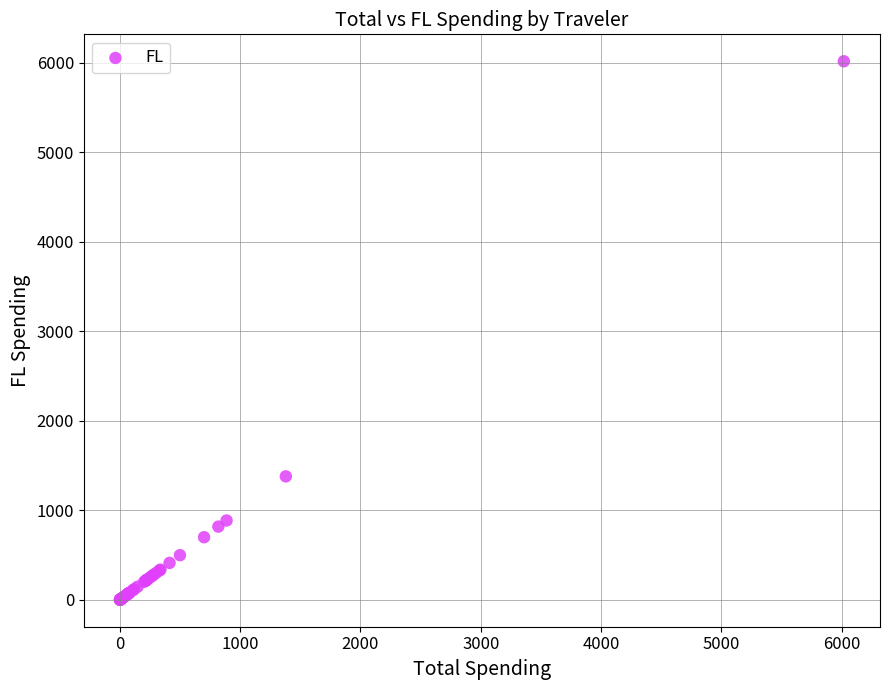

What Y value in the scatter plot is closest to 3009?

1380.0